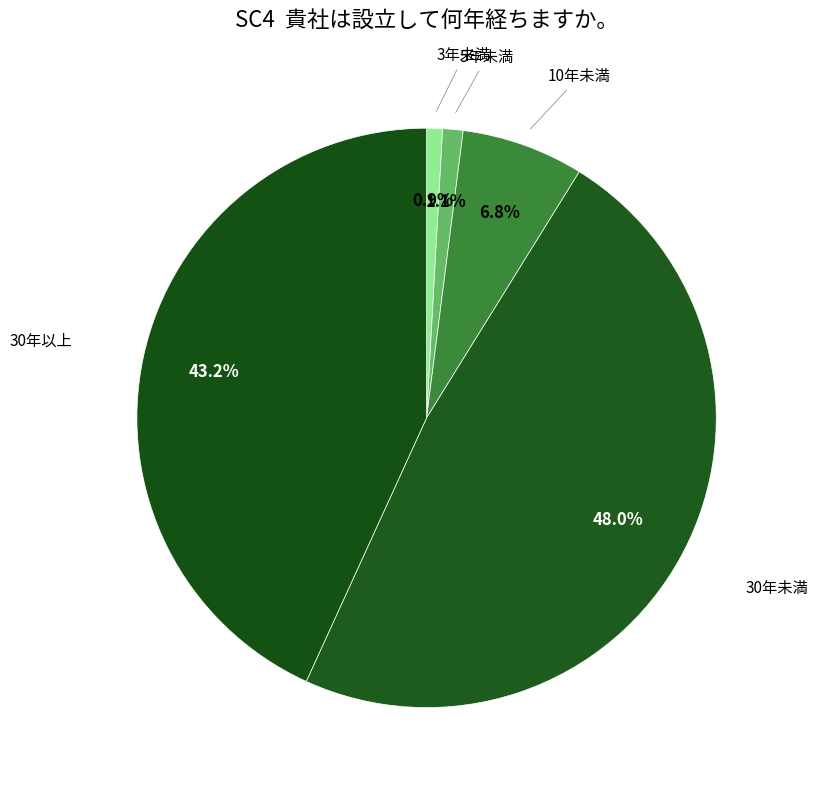

To the nearest percent, what is the combined percentage of 30年以上 and 30年未満?

91%